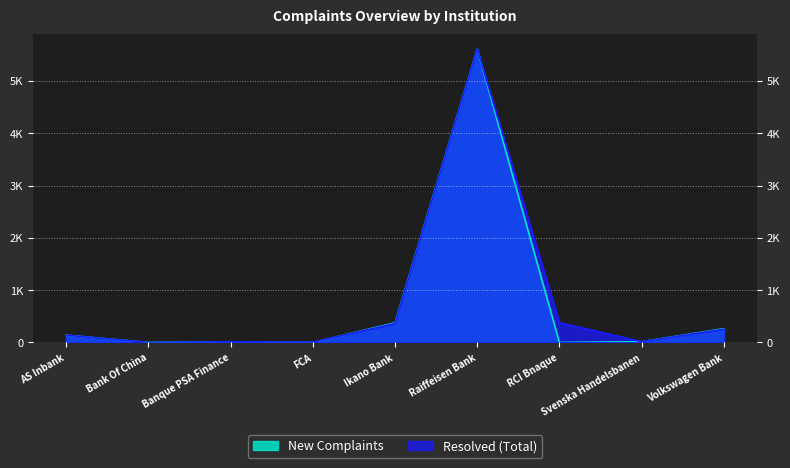

What is the value of the Resolved (Total) point at the 6th from the left?

5610